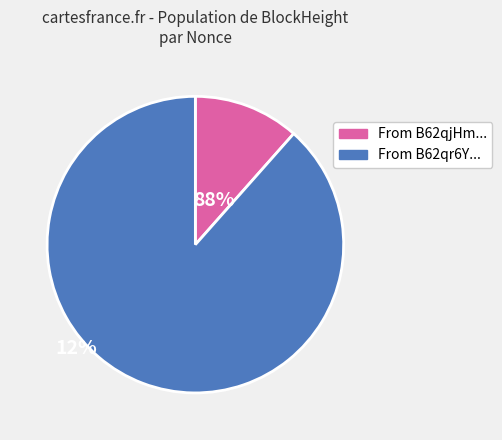

Does any single category account for the majority?

Yes